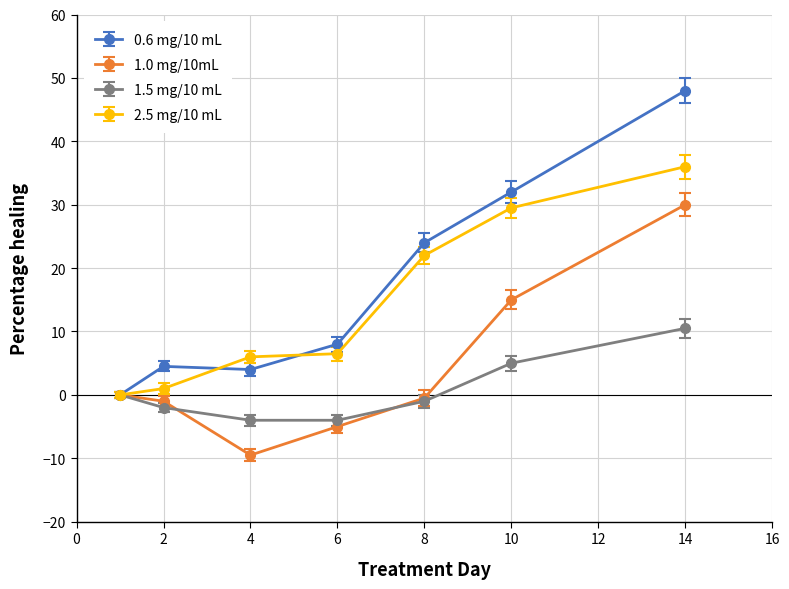

What is the smallest value displayed?

-9.5